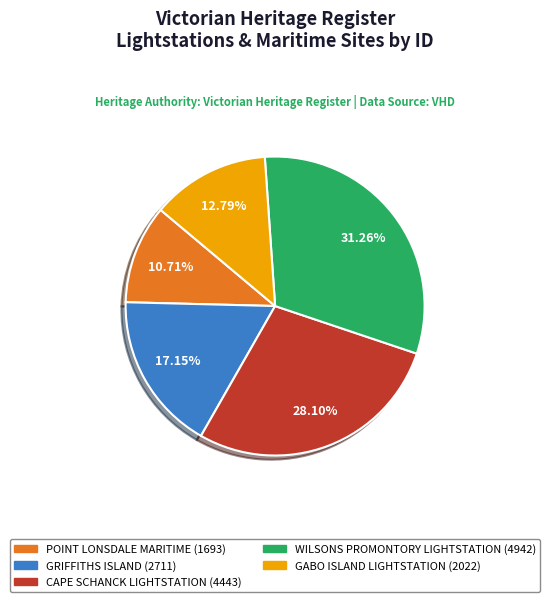

Count the number of slices in the pie.

5